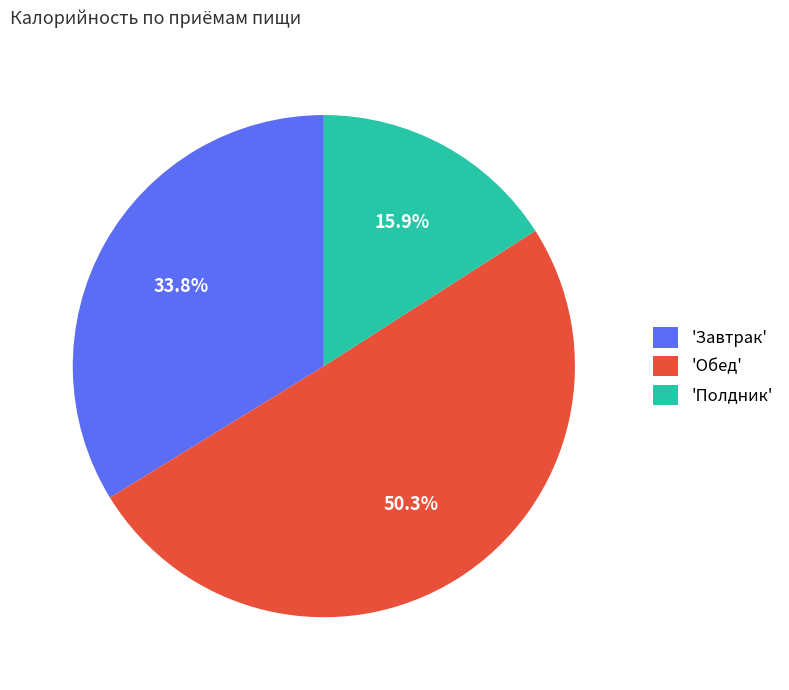

Rank the categories by value from lowest to highest.

'Полдник', 'Завтрак', 'Обед'